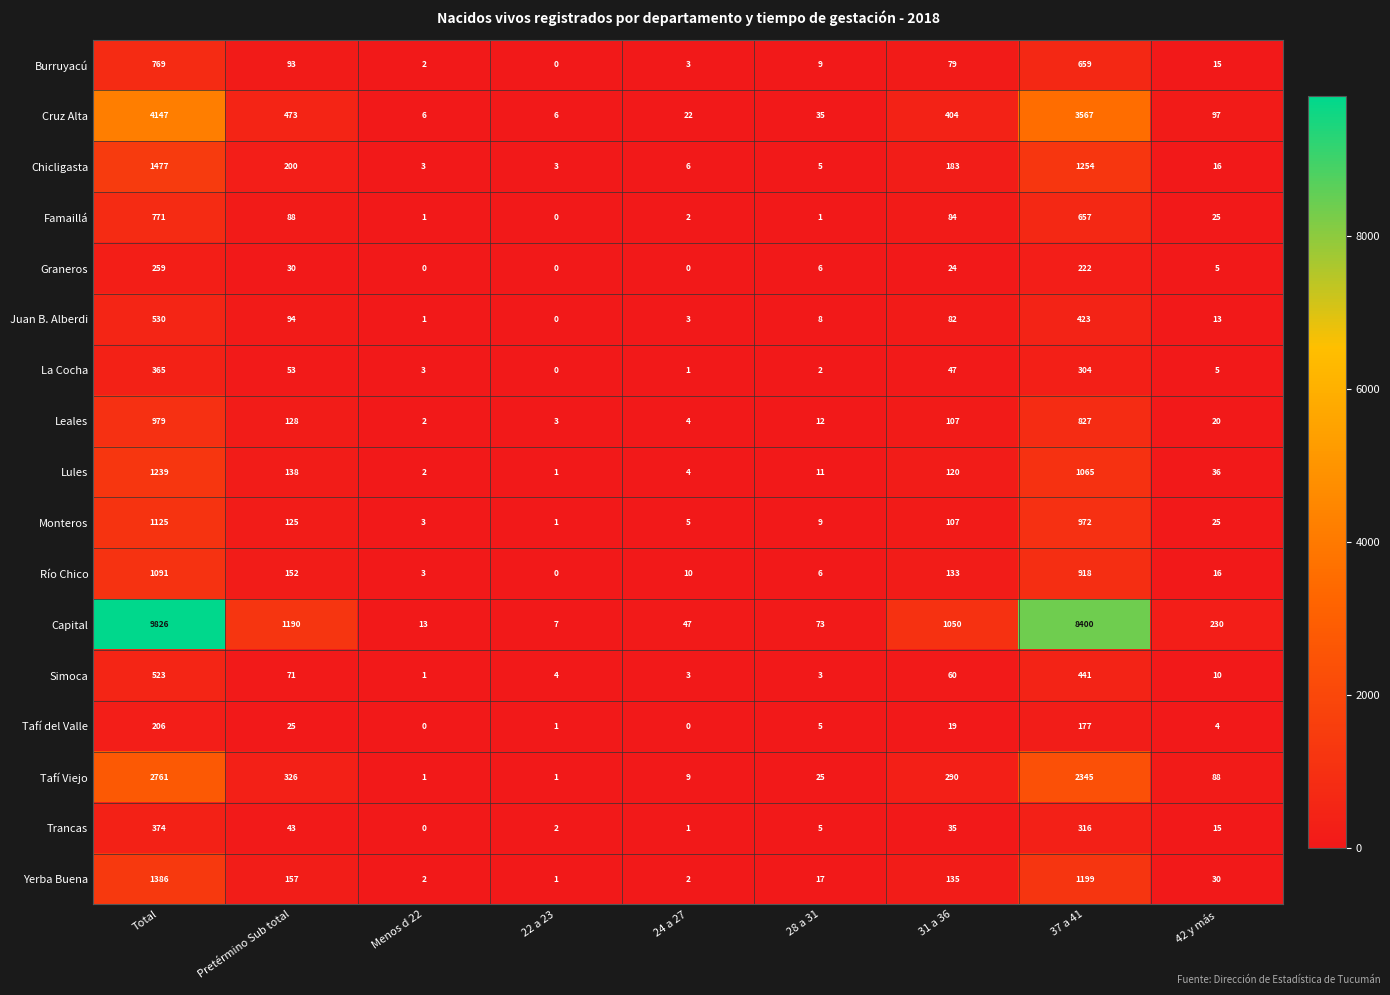

Between 24 a 27 and 42 y más, which series saw the biggest shift?

Capital